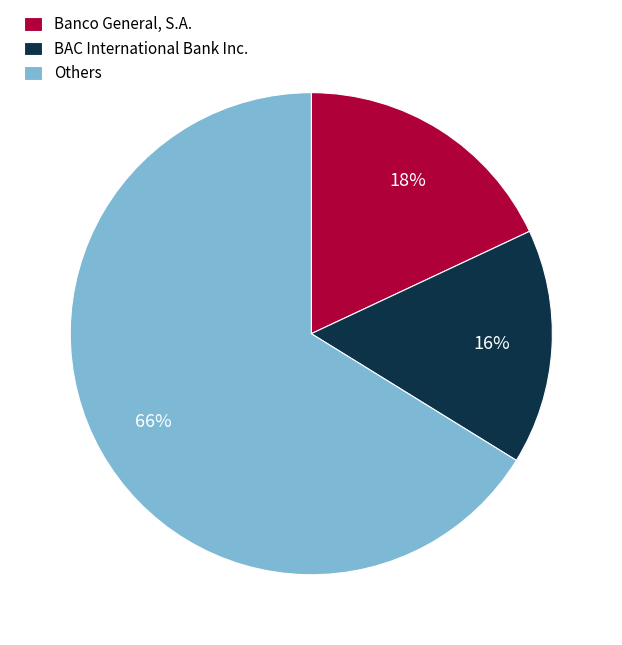

Which category has the smallest portion of the pie?

BAC International Bank Inc.